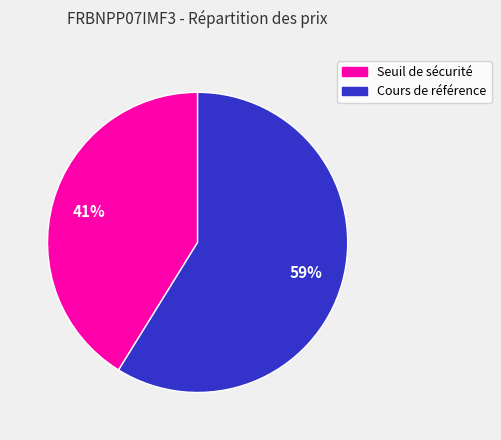

What is the ratio of the value at Seuil de sécurité to the value at Cours de référence?

0.7